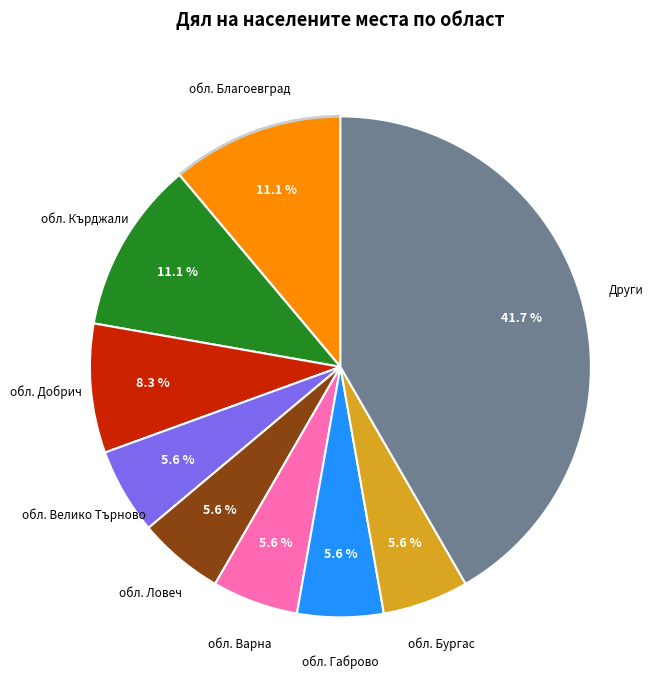

Does any single category account for the majority?

No